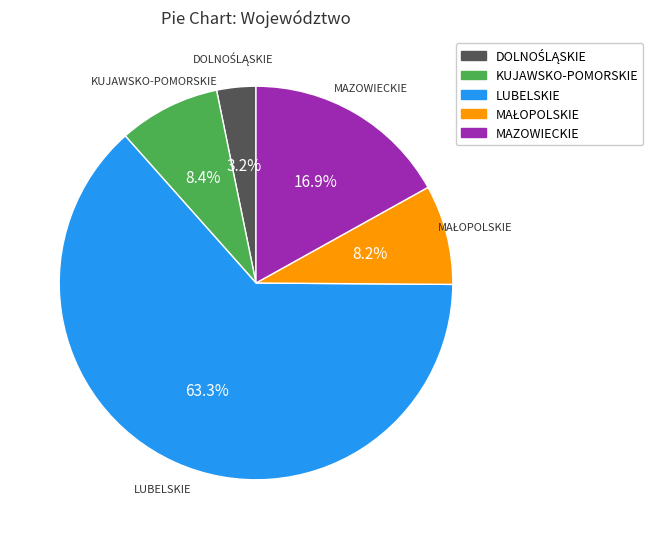

To the nearest percent, what is the difference between the largest and smallest slice percentages?

60%